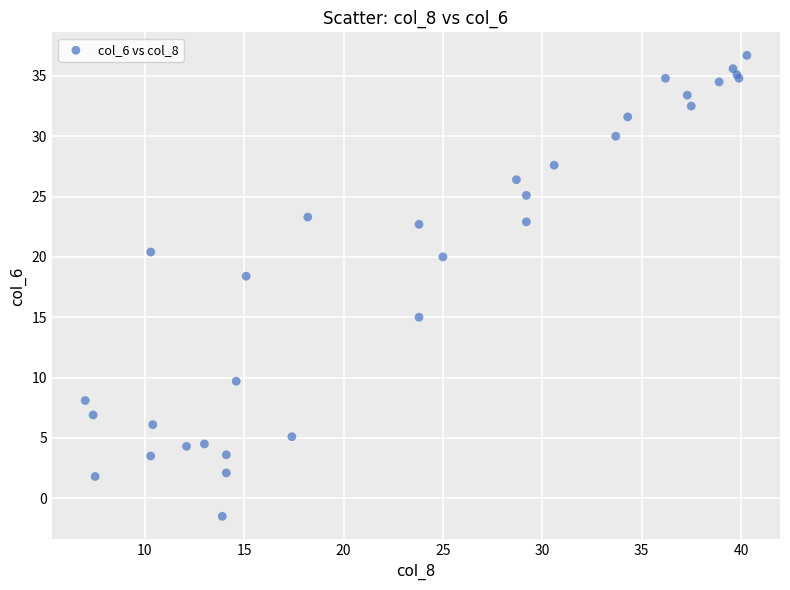

What Y value in the scatter plot is closest to 17?

18.4